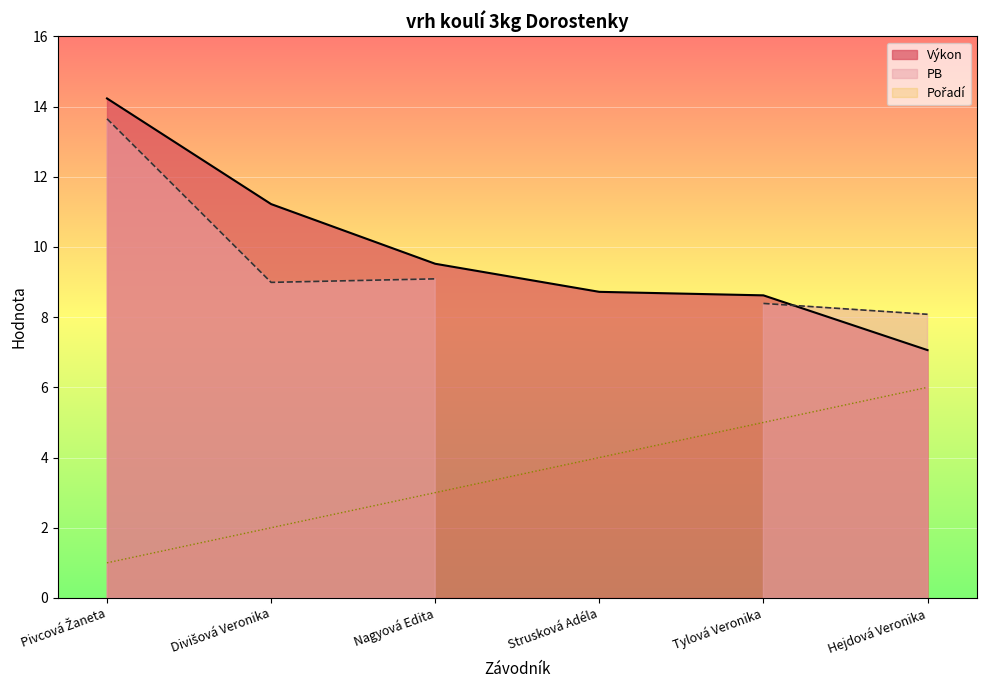

The Výkon series shows 3.3 at Hejdová Veronika. True or false?

False